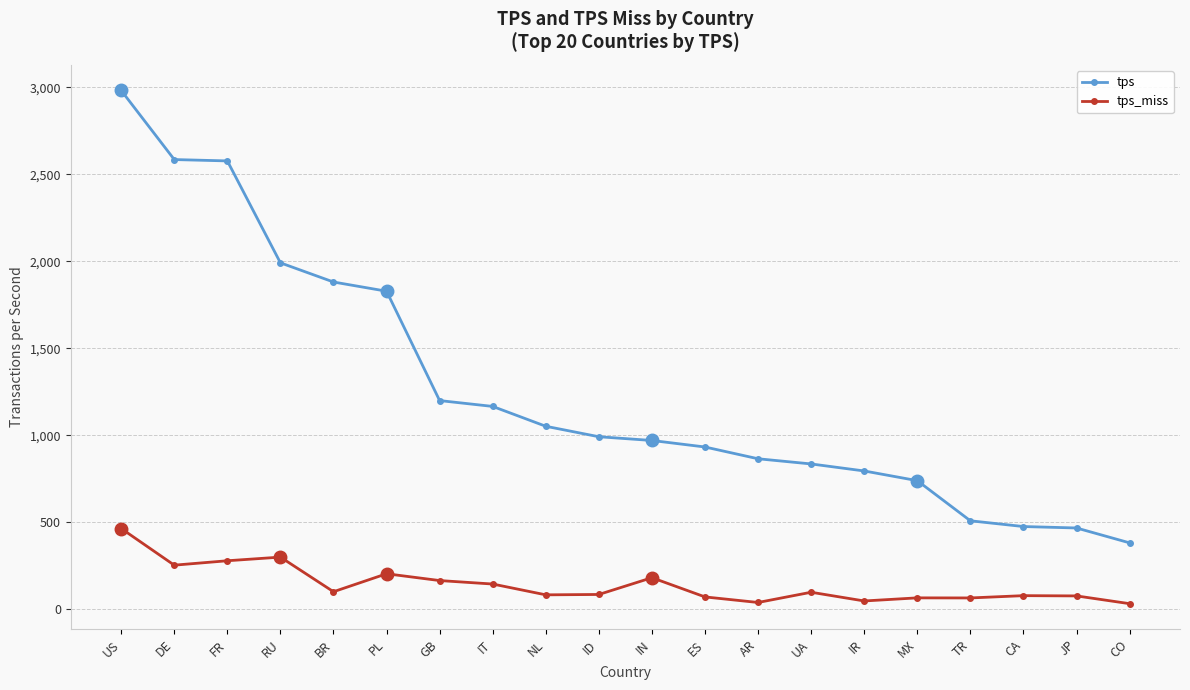

How many data points in tps are above 991?

10